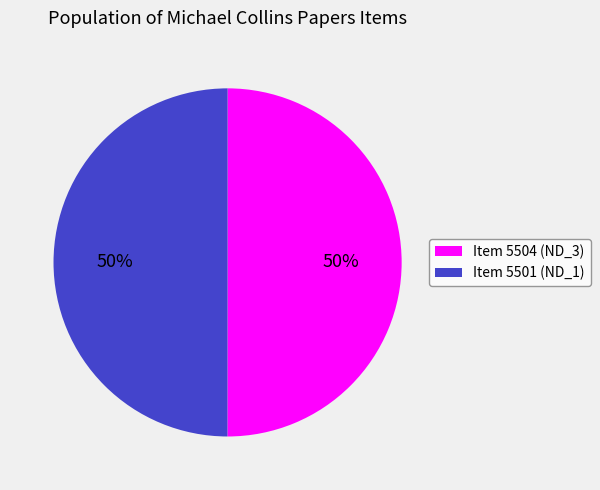

Is the sum of Item 5501 (ND_1) and Item 5504 (ND_3) greater than half?

Yes